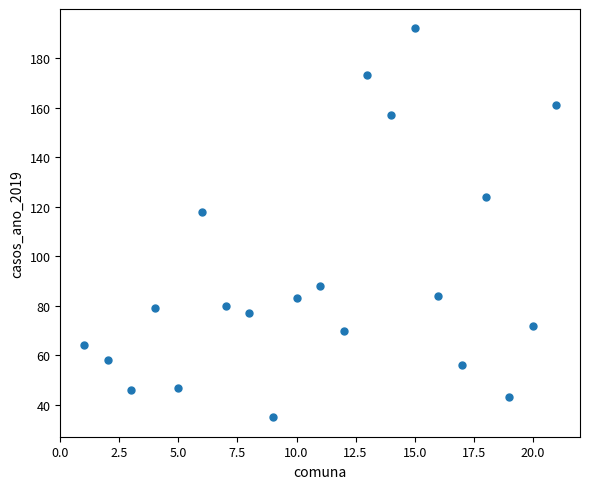

What is the range of X values (max minus min)?

20